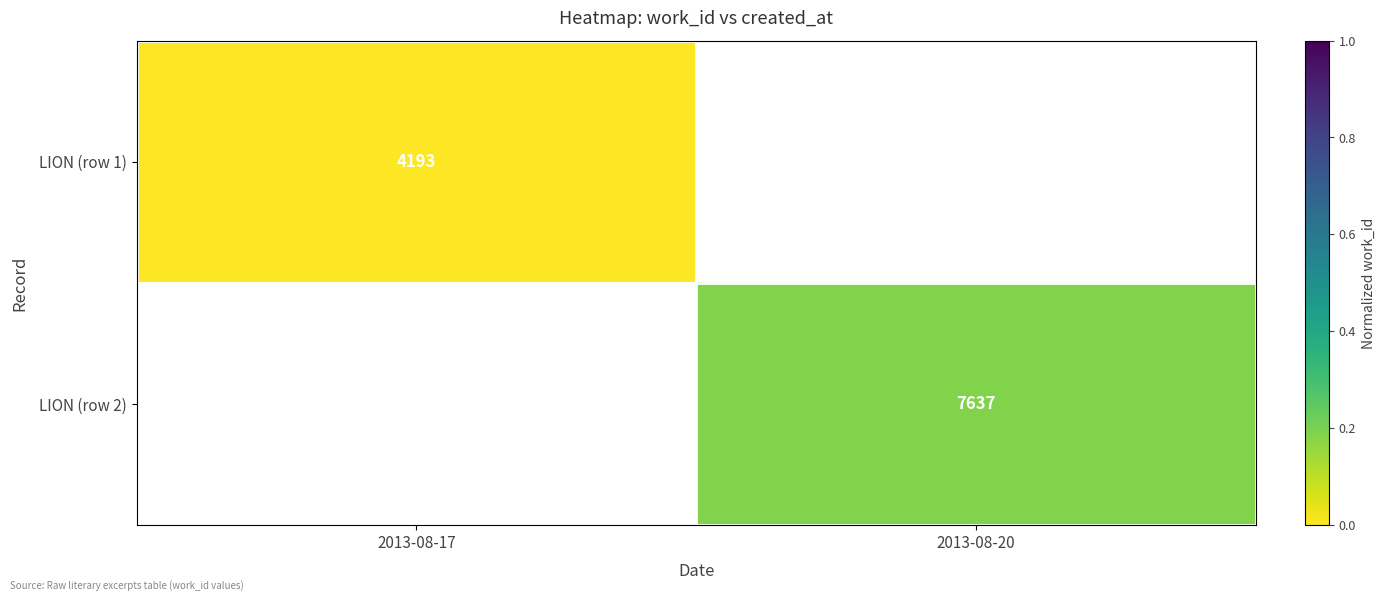

The LION (row 1) series shows 4193 at 2013-08-17. True or false?

True